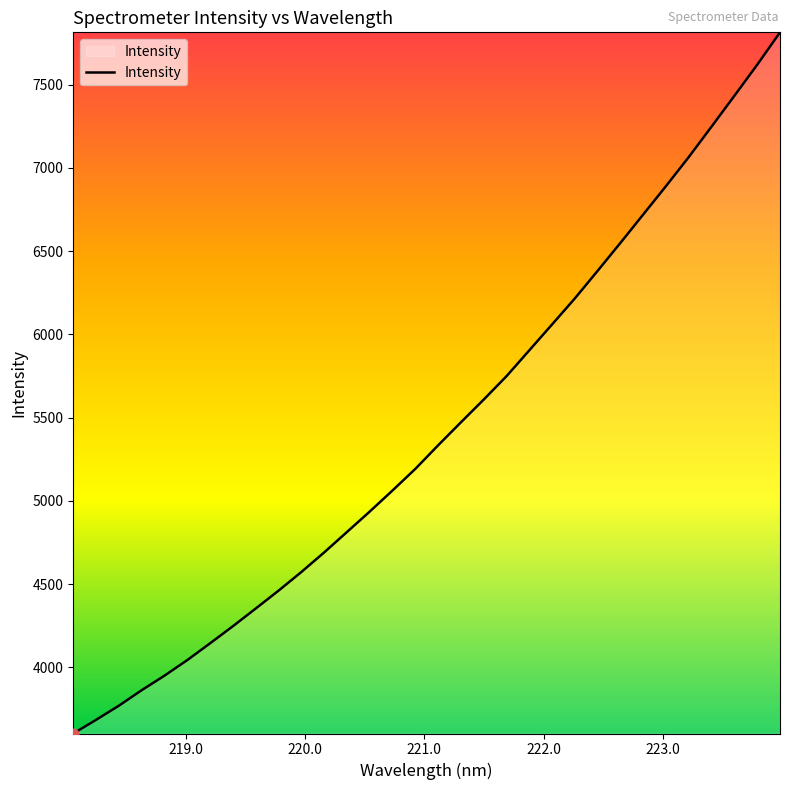

What is the difference between the maximum and minimum values?

4211.8